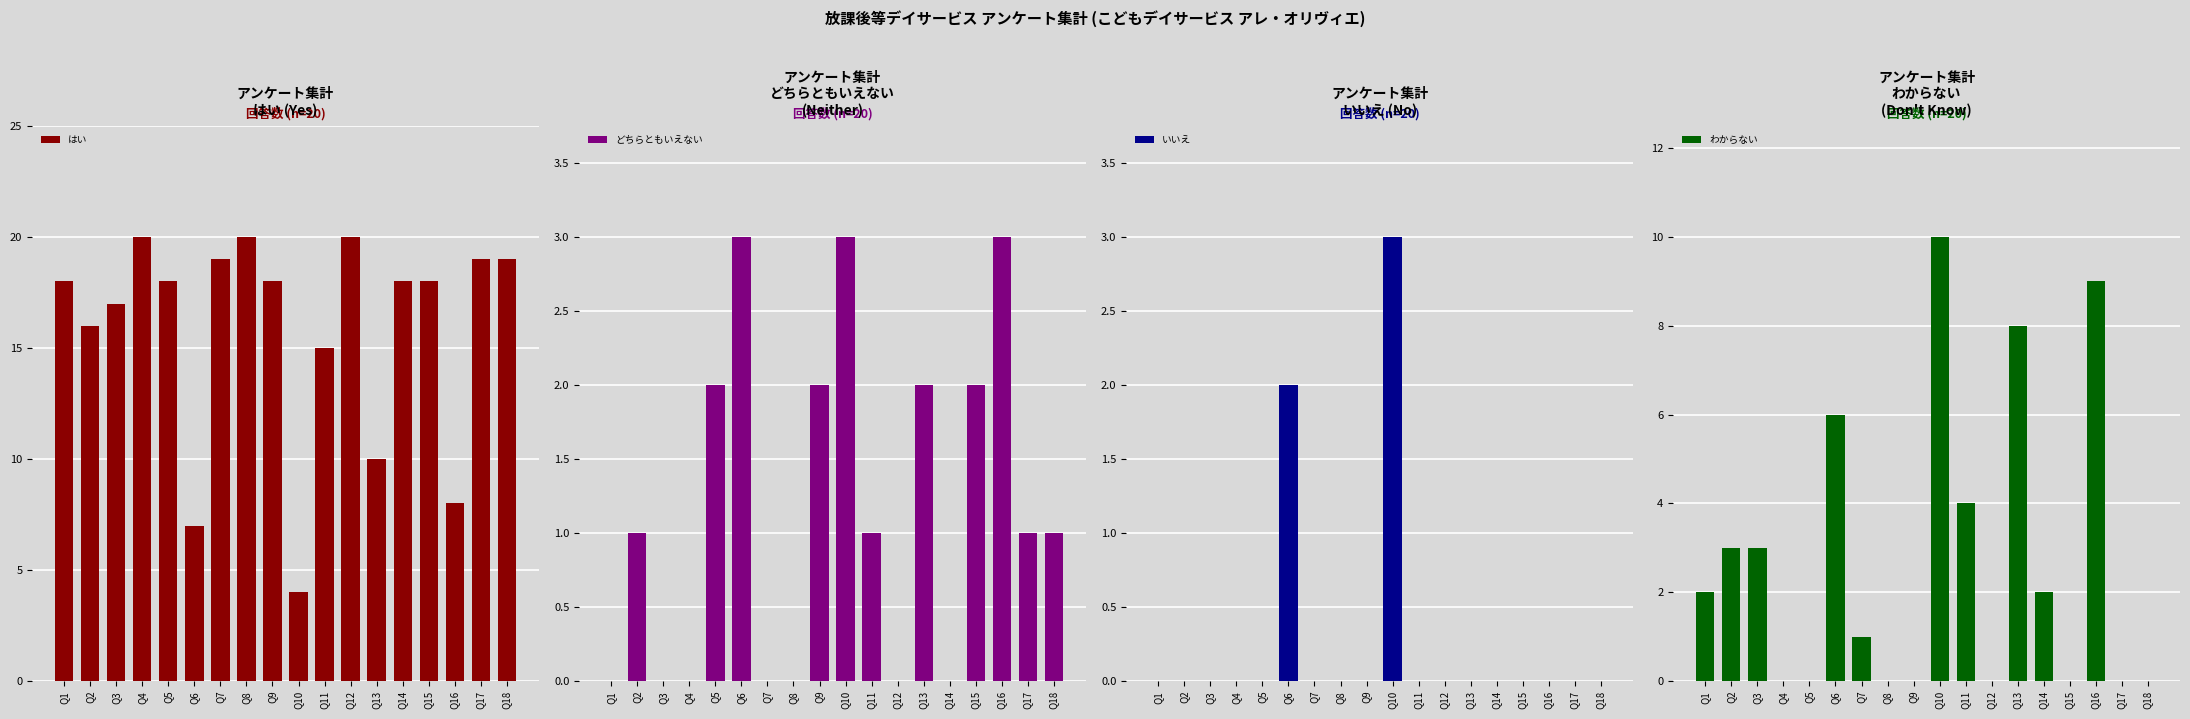

Which series has the widest spread of values?

はい